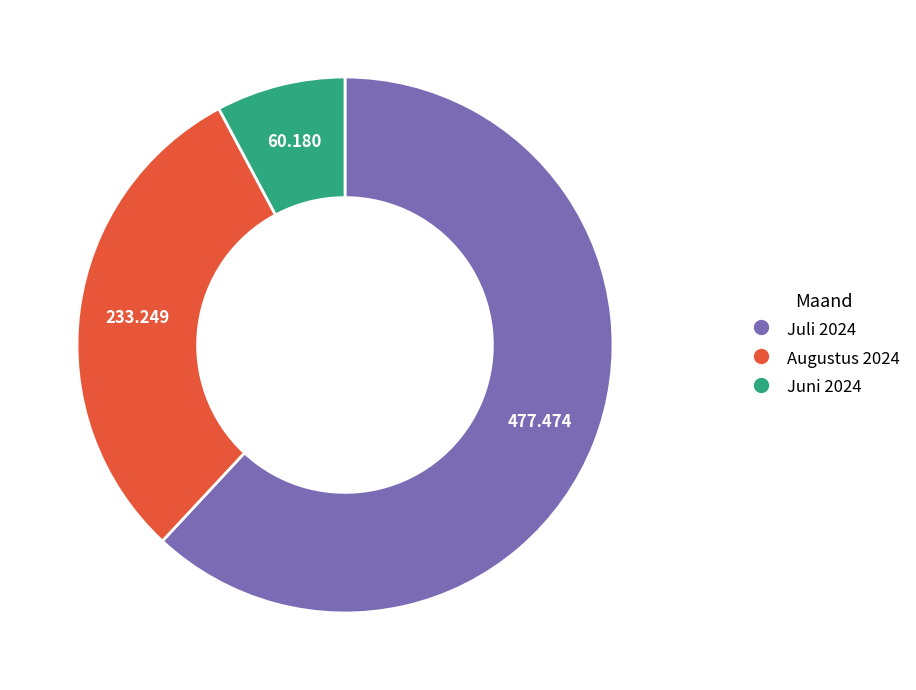

Is there any slice that represents more than half of the pie?

Yes